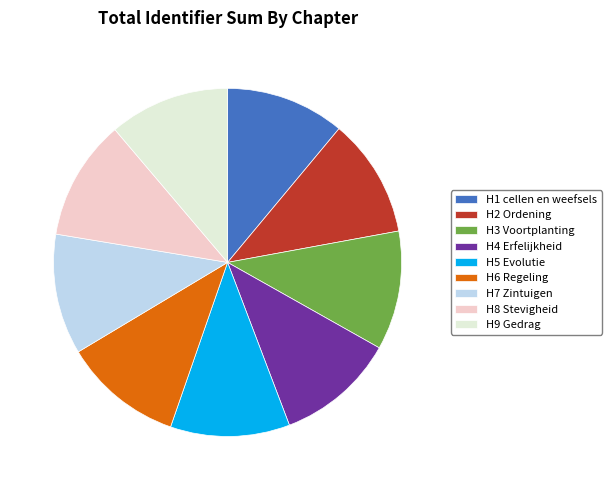

How many slices are in this pie chart?

9